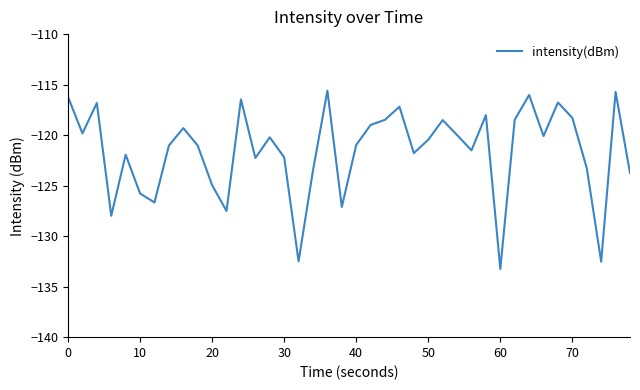

What is the maximum value shown in the chart?

-115.6